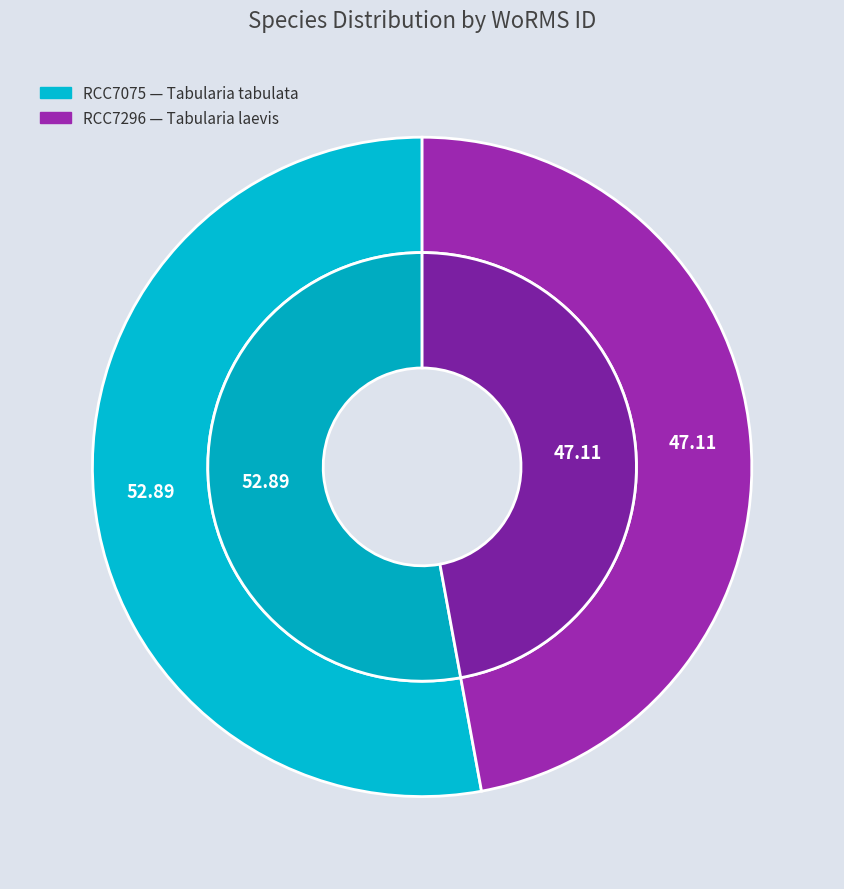

What percentage is the RCC7075 slice, to the nearest percent?

53%